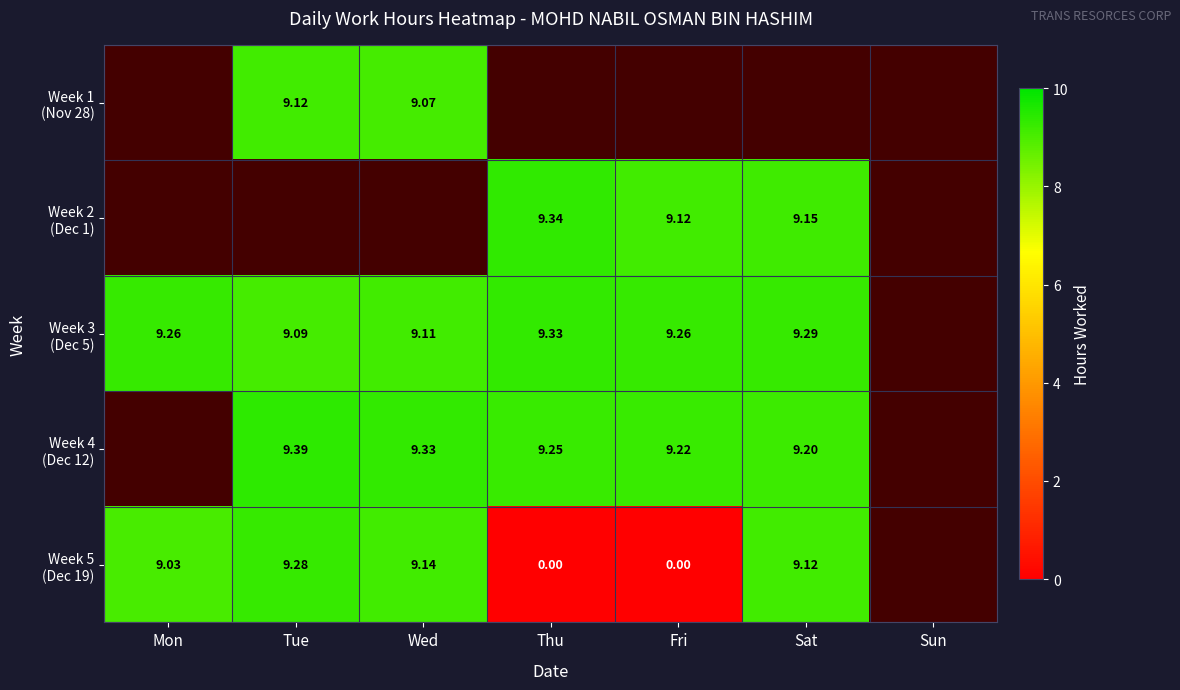

Which series changed the most between Mon and Sat?

Week 5 (Dec 19)